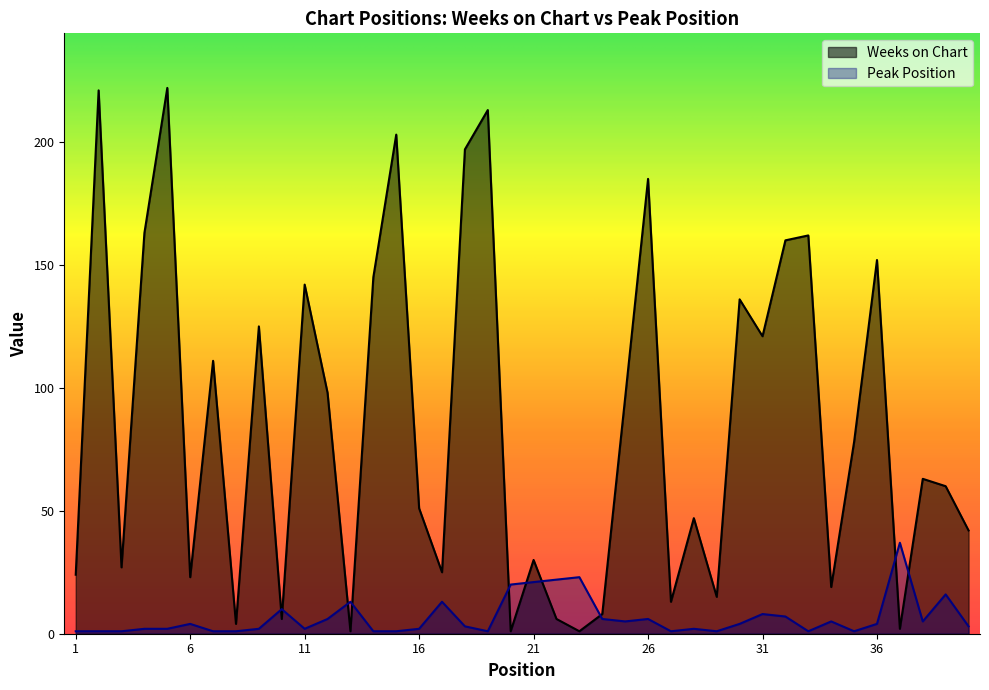

Where is the first local maximum for Weeks on Chart?

2